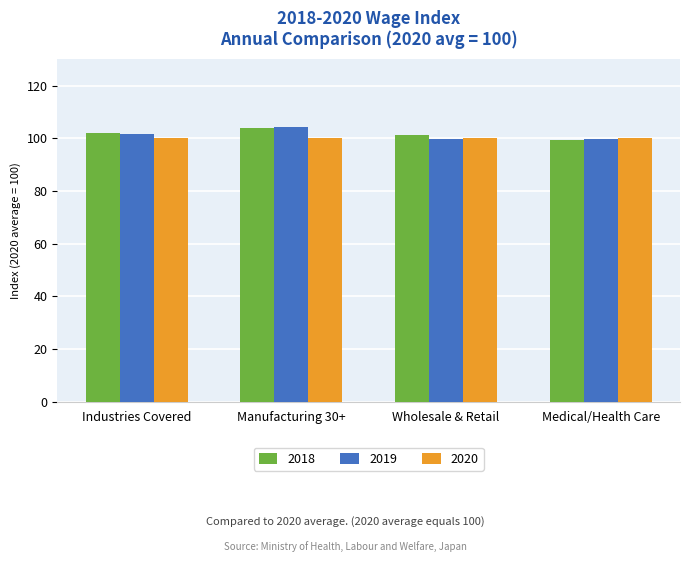

What is the spread (max minus min) of values at Manufacturing 30+?

4.1